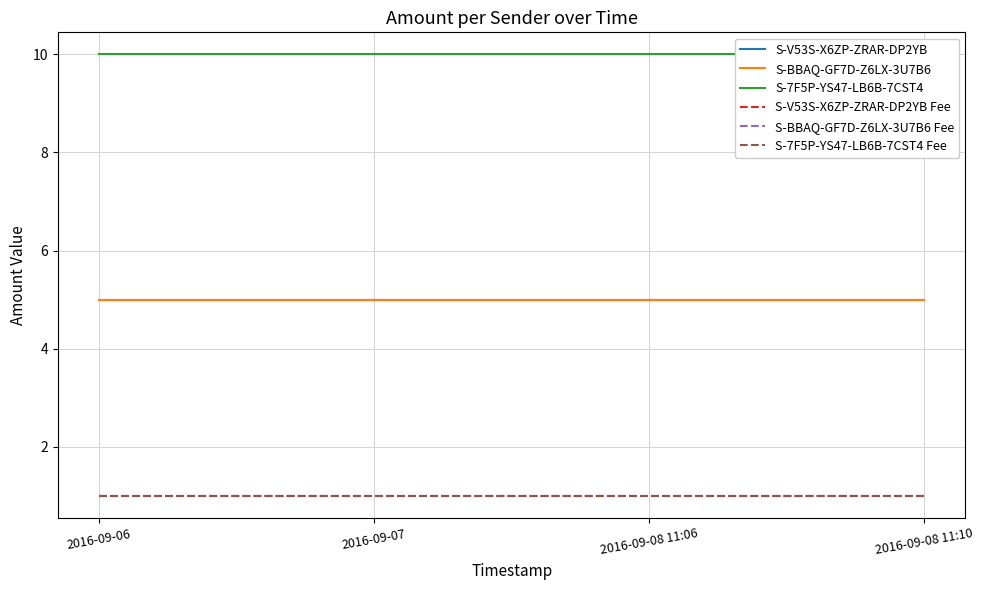

What is the sum of the S-BBAQ-GF7D-Z6LX-3U7B6 values at 2016-09-07 and 2016-09-06?

10